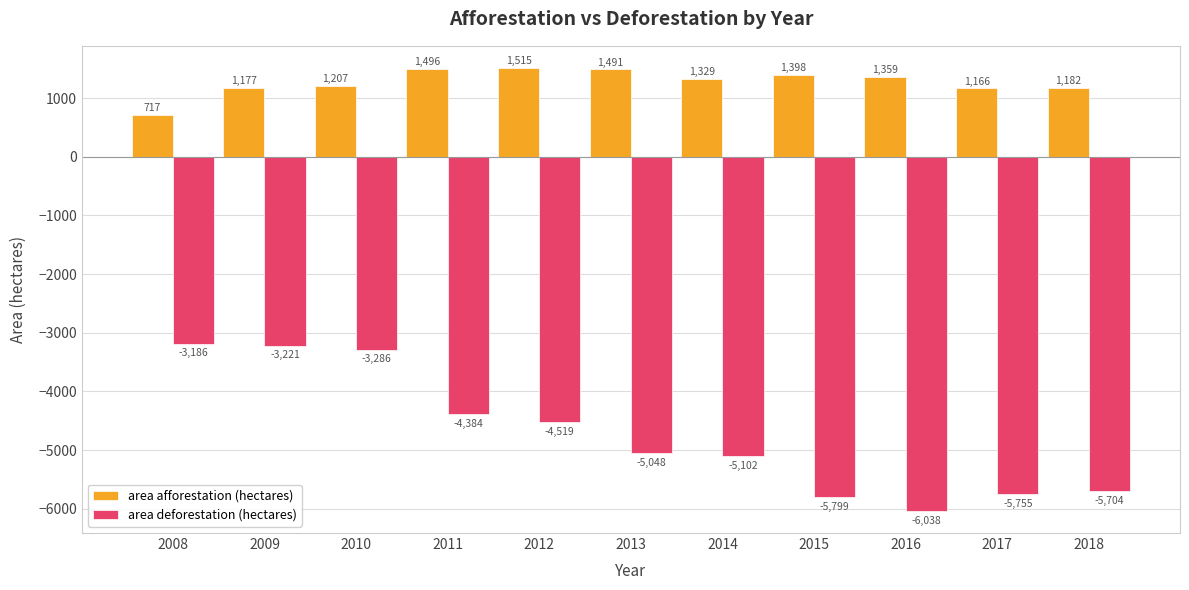

What is the minimum value shown in the chart?

-6038